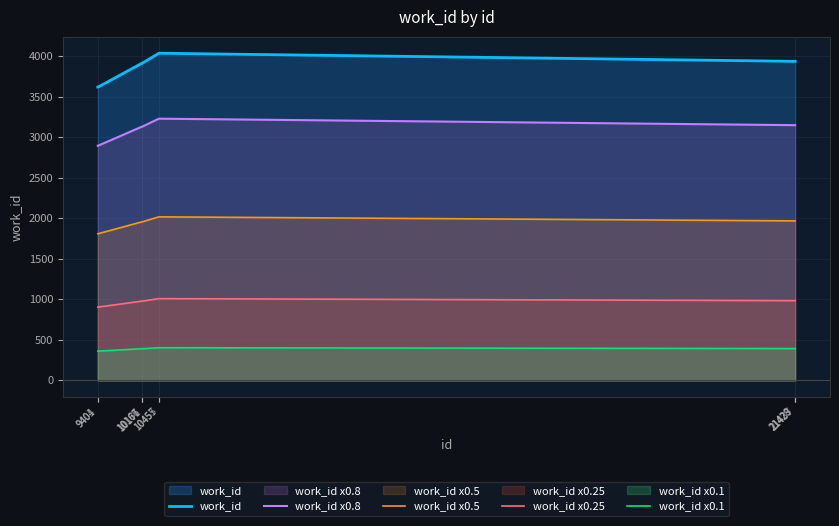

Between 9401 and 21429, which series saw the biggest shift?

work_id